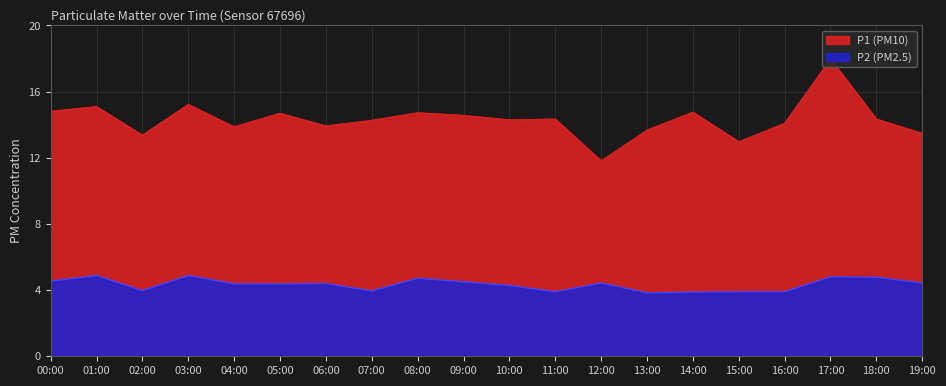

How many interior local peaks does the P1 series have?

7